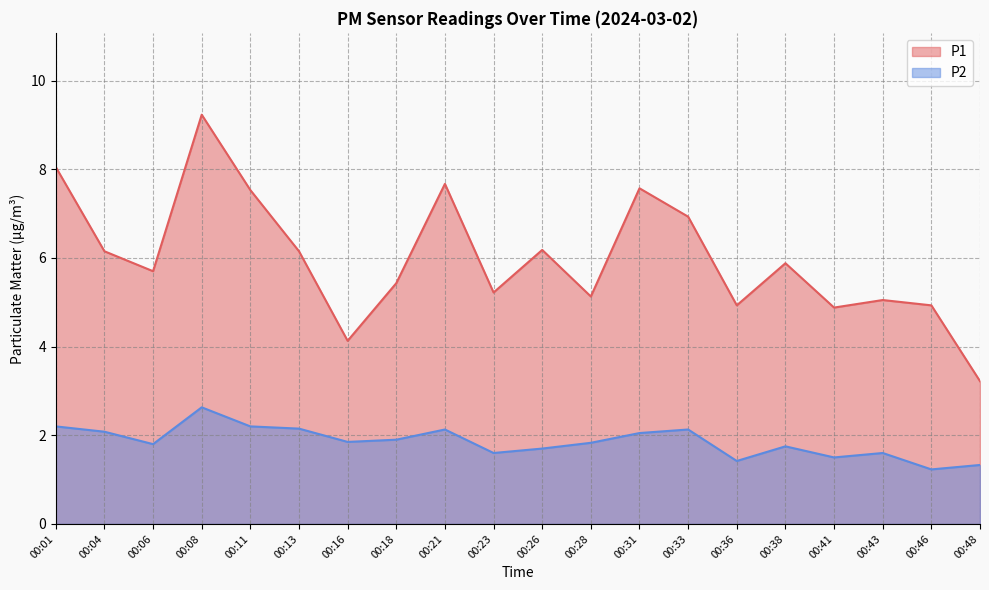

Where is the first local minimum for P1?

00:06